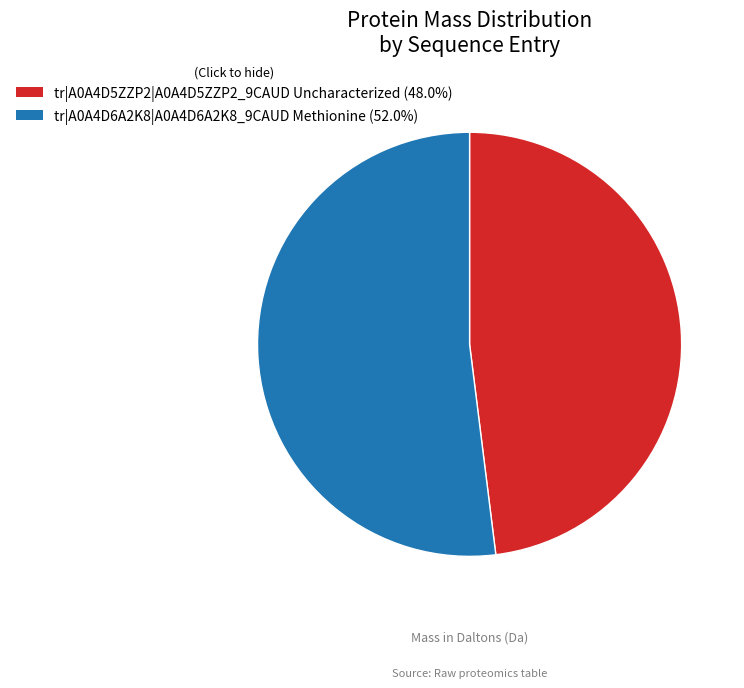

Rank the categories by value from highest to lowest.

tr|A0A4D6A2K8|A0A4D6A2K8_9CAUD Methionine, tr|A0A4D5ZZP2|A0A4D5ZZP2_9CAUD Uncharacterized